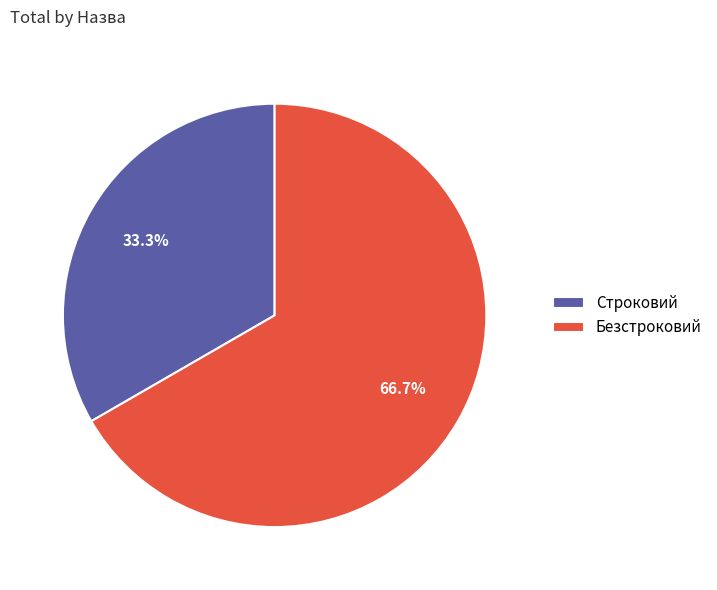

To the nearest percent, what portion does Строковий represent?

33%